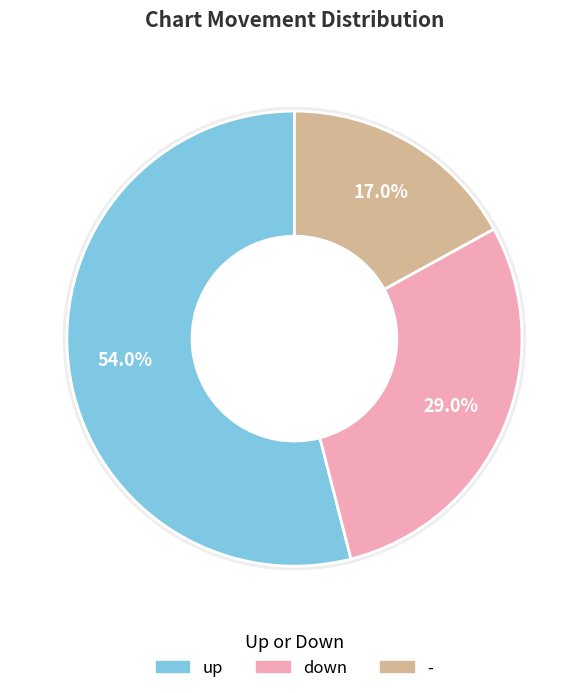

Count the number of slices in the pie.

3